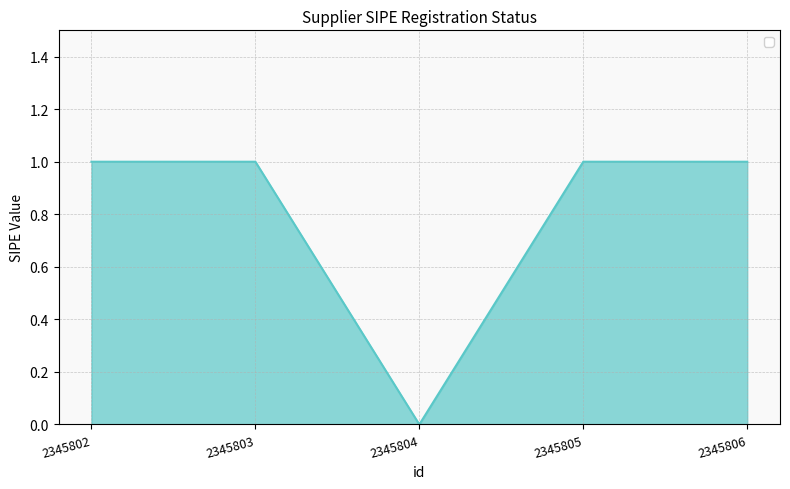

Which label corresponds to the smallest value in the chart?

2345804